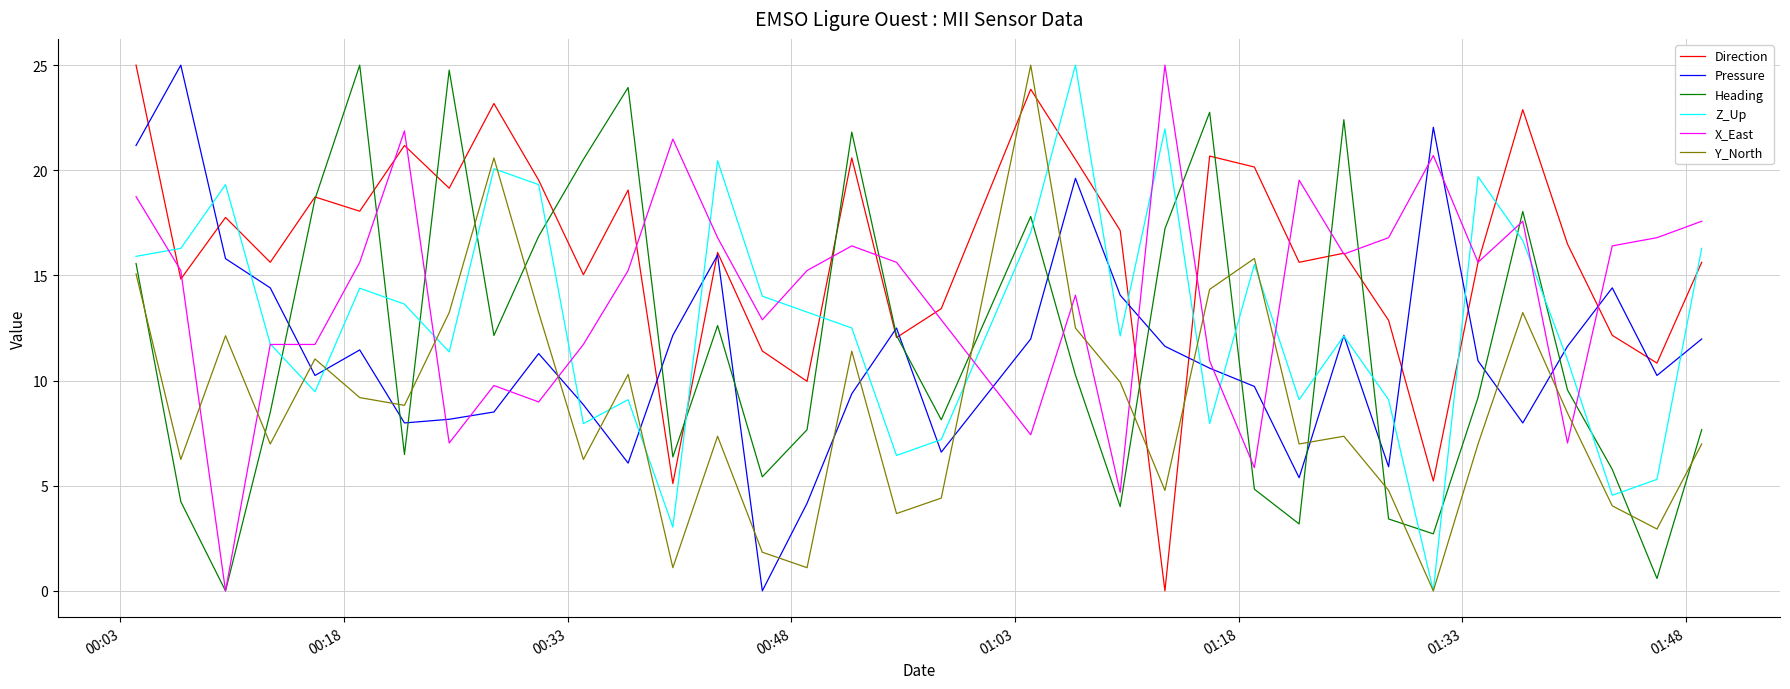

Which series ends up on top after the final intersection of Pressure and Heading?

Pressure